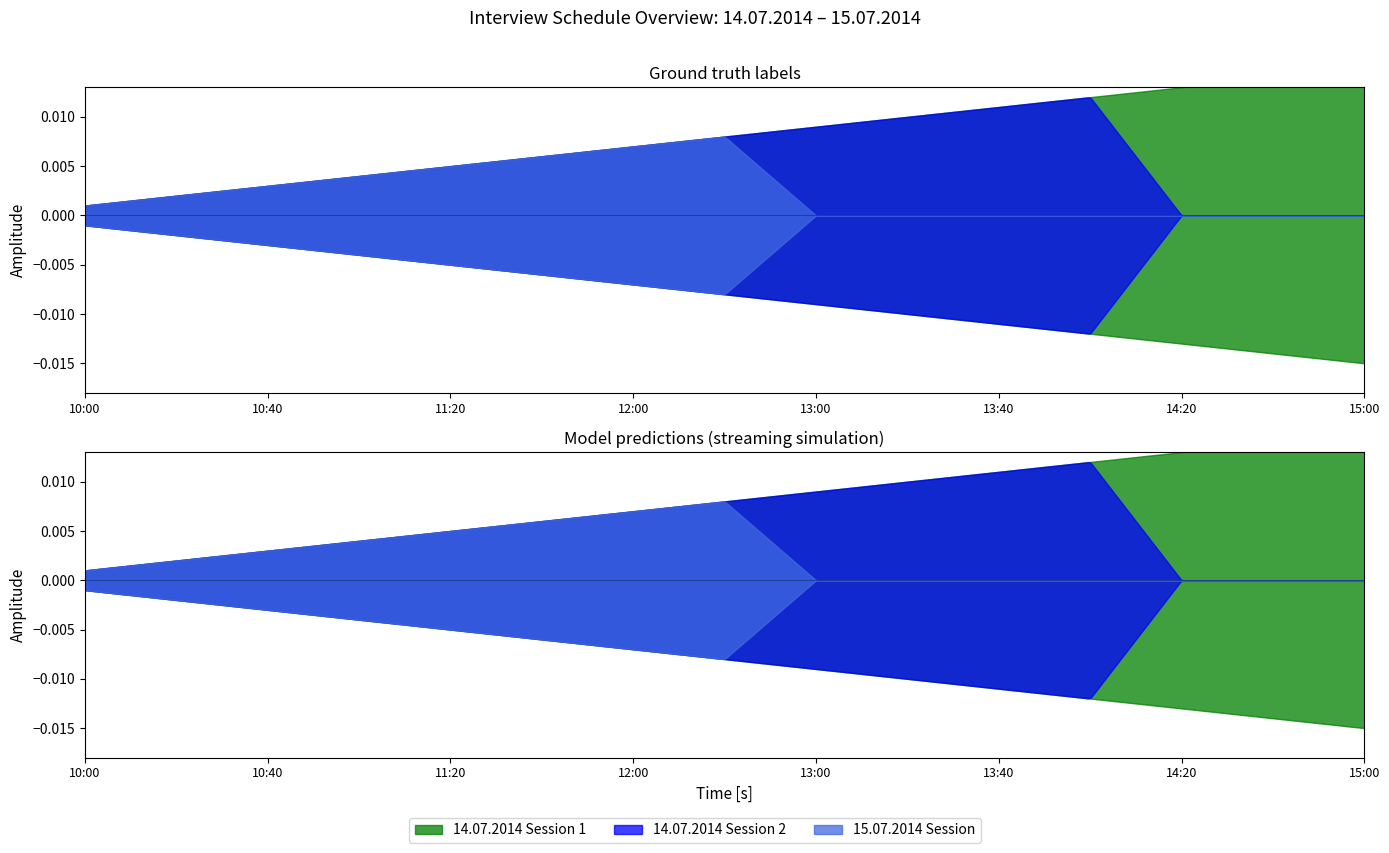

Which category has the lowest value across all series?

14:20